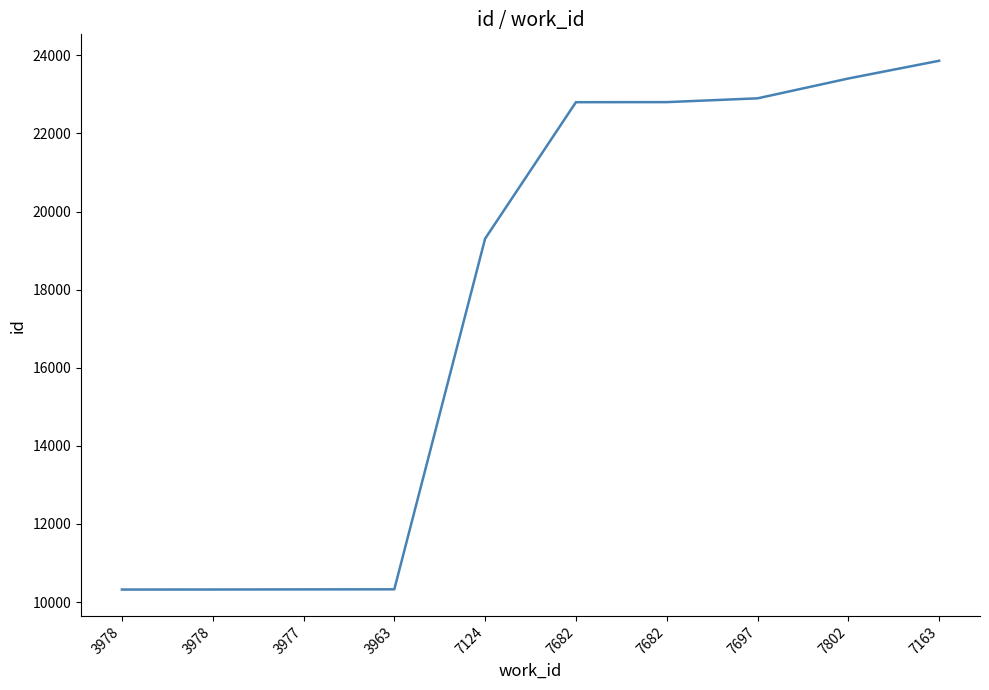

Does the chart have visible grid lines?

No